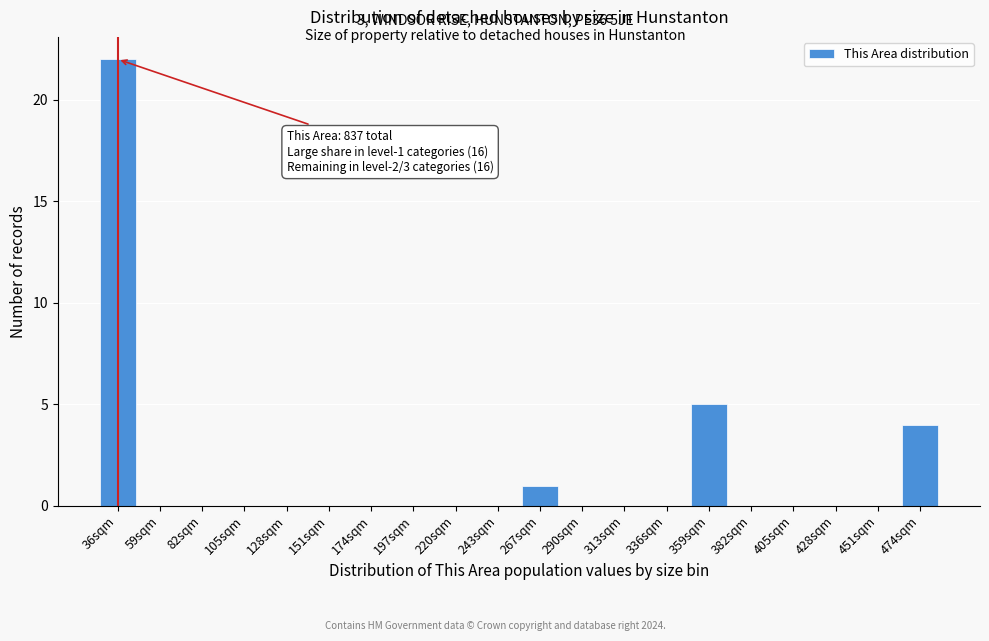

True or false: the data shows 13 at 151sqm.

False